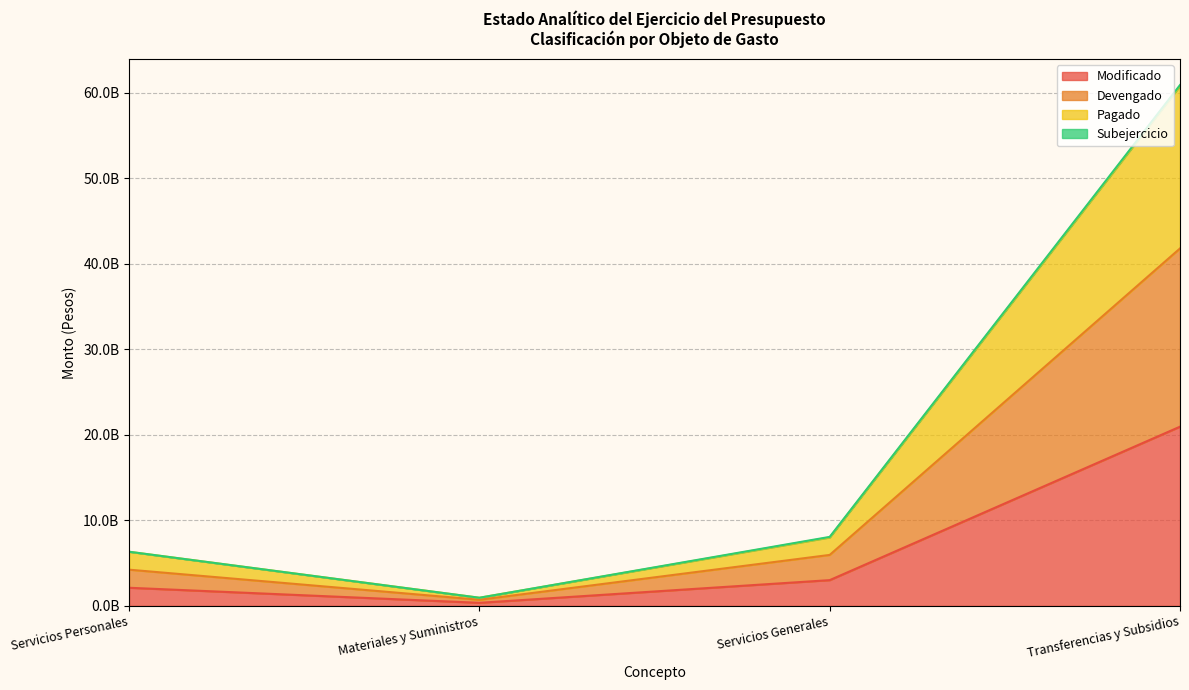

What is the difference between the highest and lowest values at Servicios Personales?

4.2